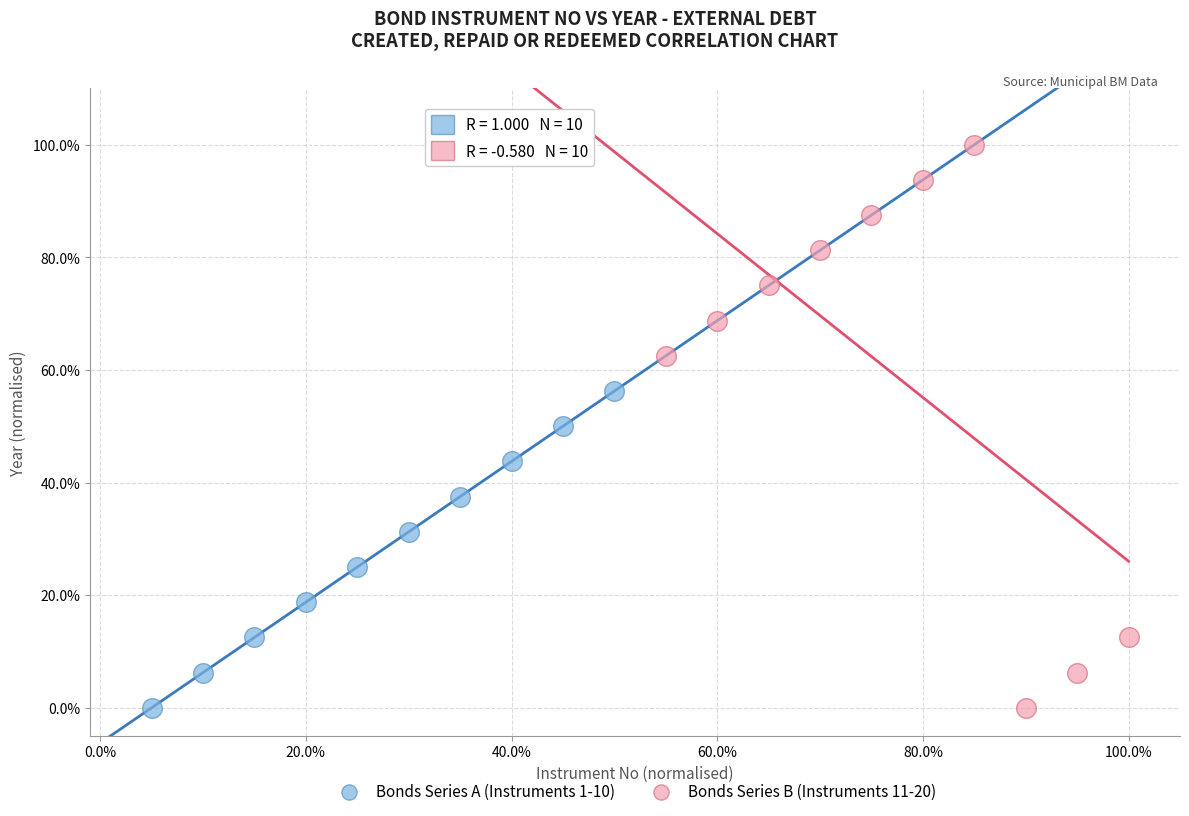

What are all the series names shown in the legend?

Bonds Series A (Instruments 1-10), Bonds Series B (Instruments 11-20)